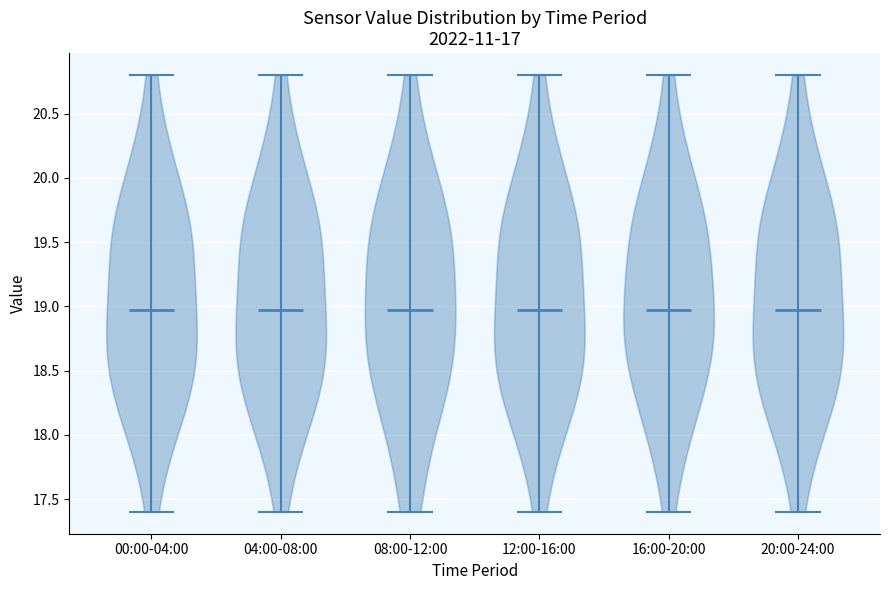

Reading left to right, read every violin against the y-axis: where its median line is, and the lowest and highest points it reaches. The values are not printed on the chart, so give them approximately, as read against the axis.

00:00-04:00: median line 18.95, lowest point 17.40, highest point 20.80
04:00-08:00: median line 18.95, lowest point 17.40, highest point 20.80
08:00-12:00: median line 18.95, lowest point 17.40, highest point 20.80
12:00-16:00: median line 18.95, lowest point 17.40, highest point 20.80
16:00-20:00: median line 18.95, lowest point 17.40, highest point 20.80
20:00-24:00: median line 18.95, lowest point 17.40, highest point 20.80